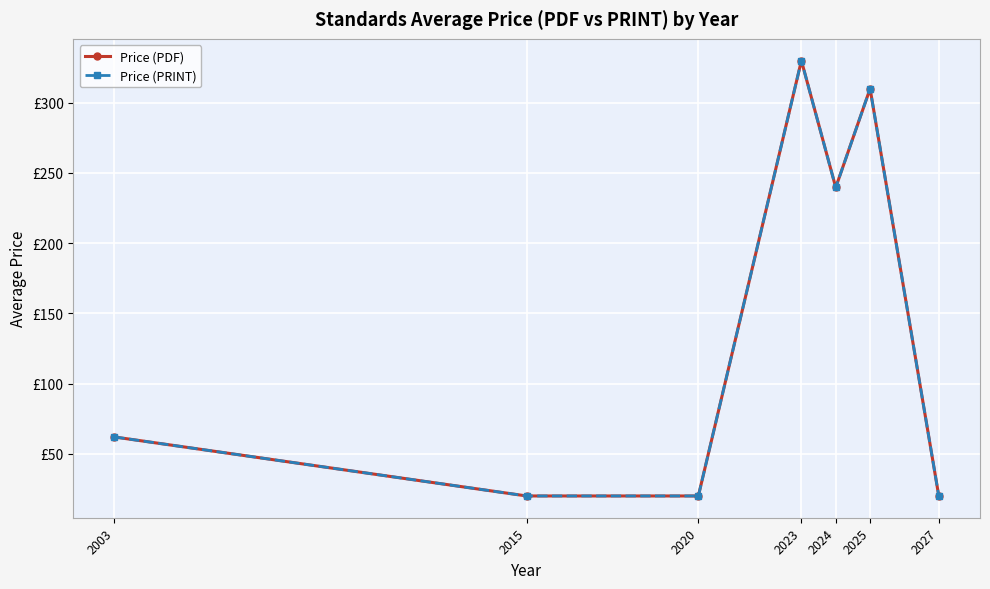

Is this an area chart (filled region under the line)?

No